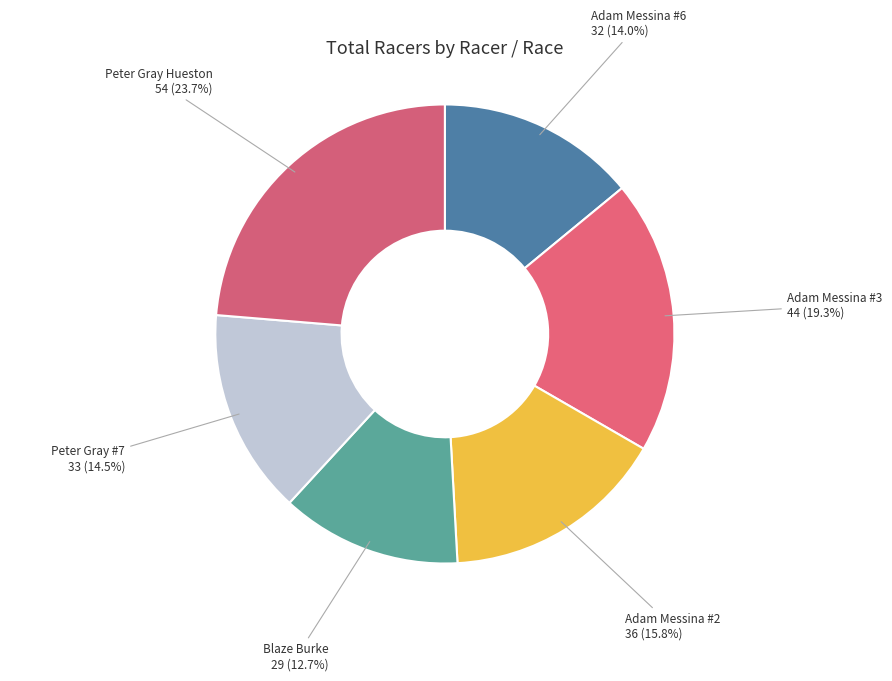

What percentage is the Peter Gray Hueston slice, to the nearest percent?

24%